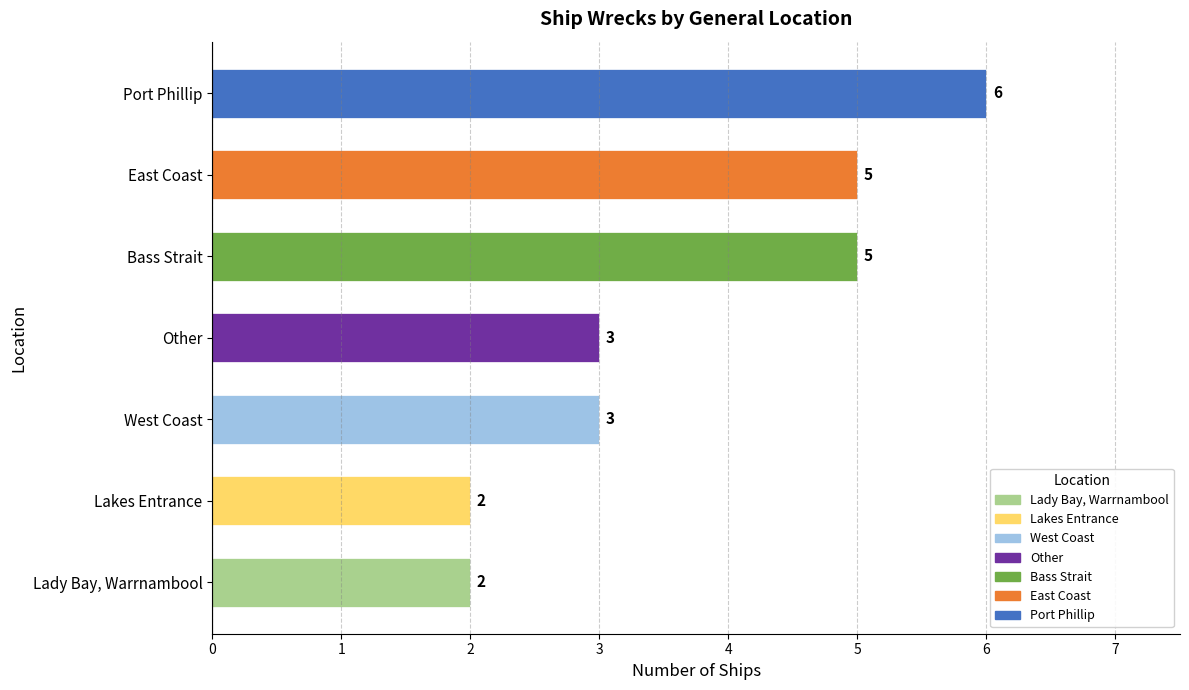

Count the values in the range 2 to 5.

6